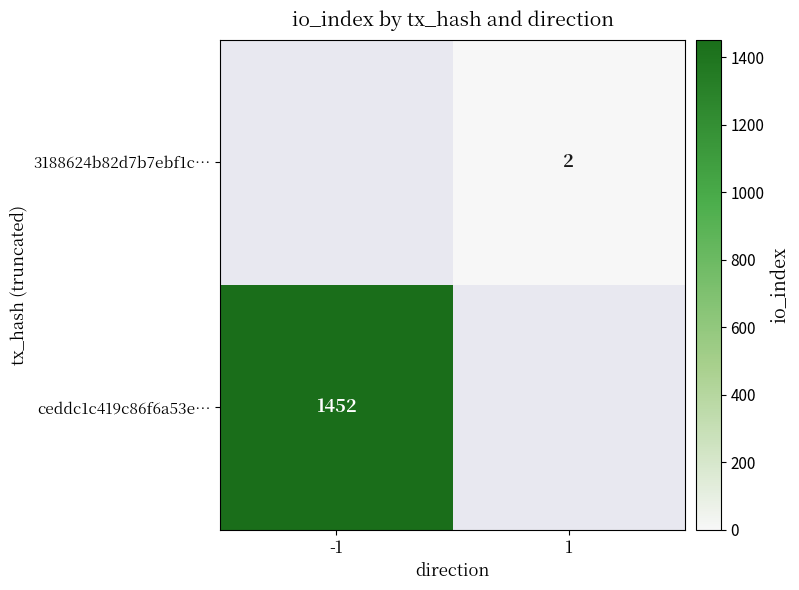

The ceddc1c419c86f6a53e… series shows 1452 at -1. True or false?

True